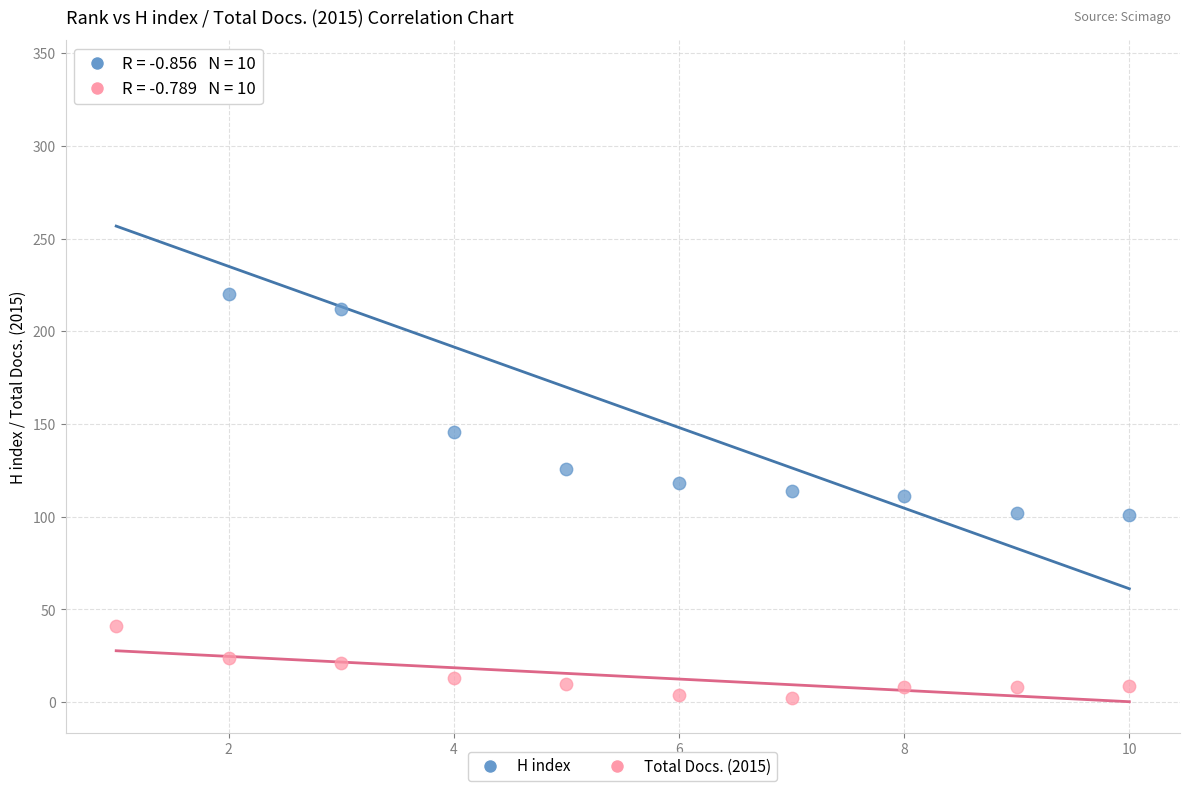

Which series contains the lowest Y value?

Total Docs. (2015)